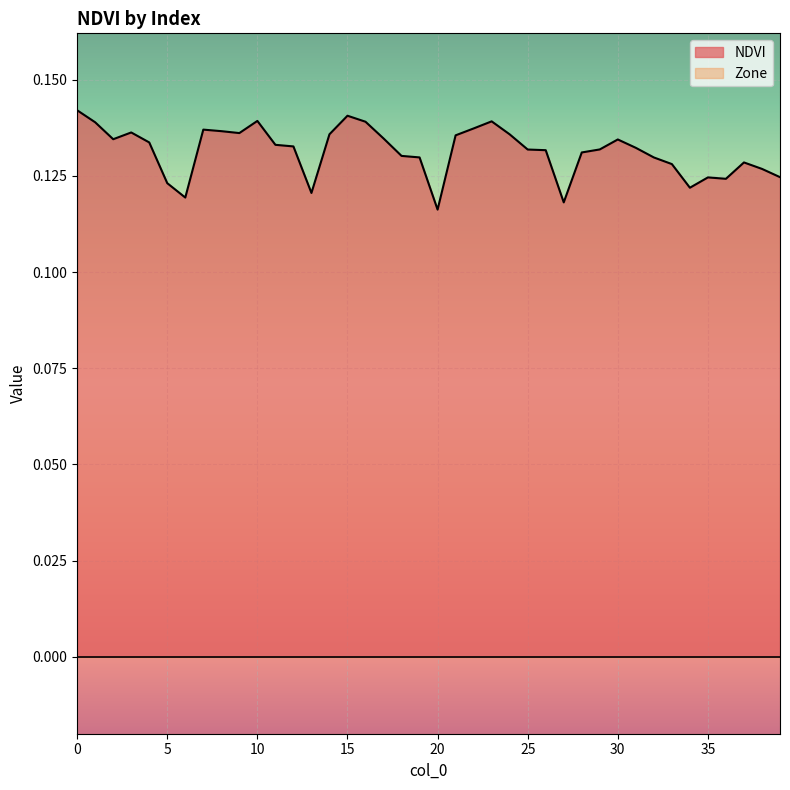

What is the approximate value at 28?

0.1